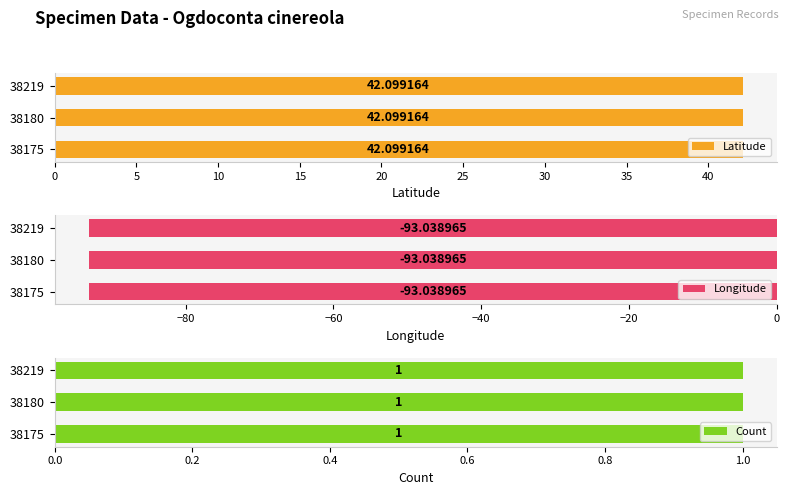

Which series changed the most between 38175 and 38180?

Latitude